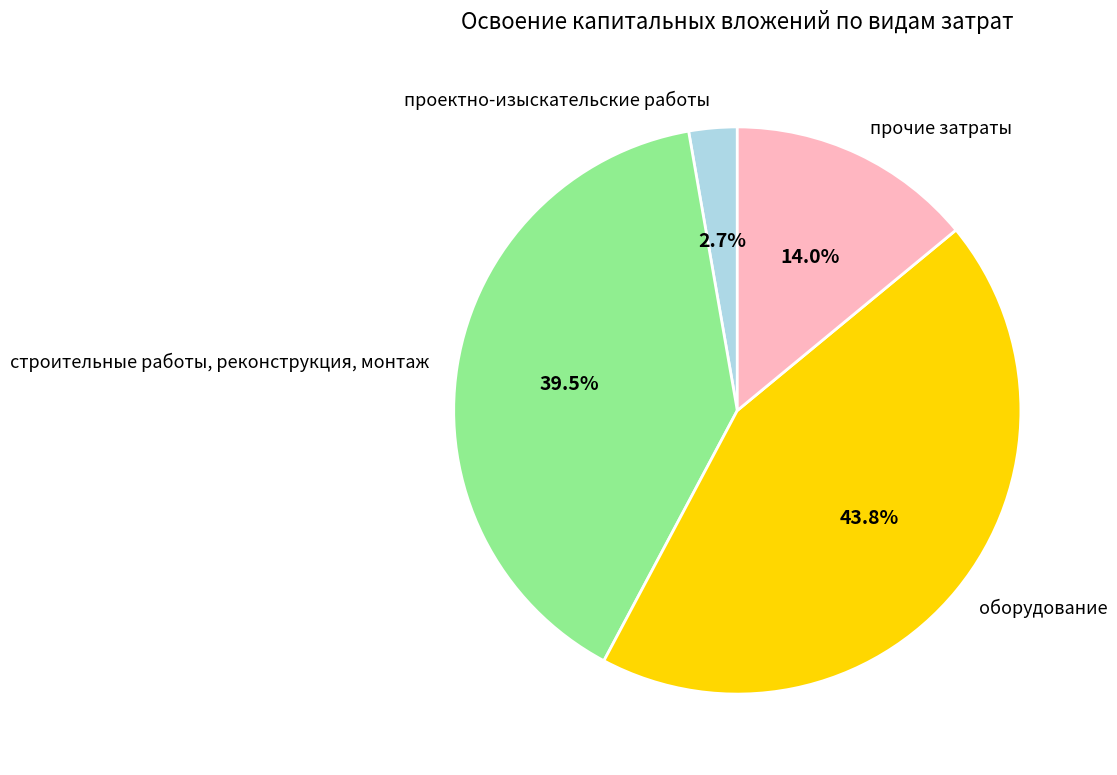

True or false: строительные работы, реконструкция, монтаж accounts for 48% of the total.

False